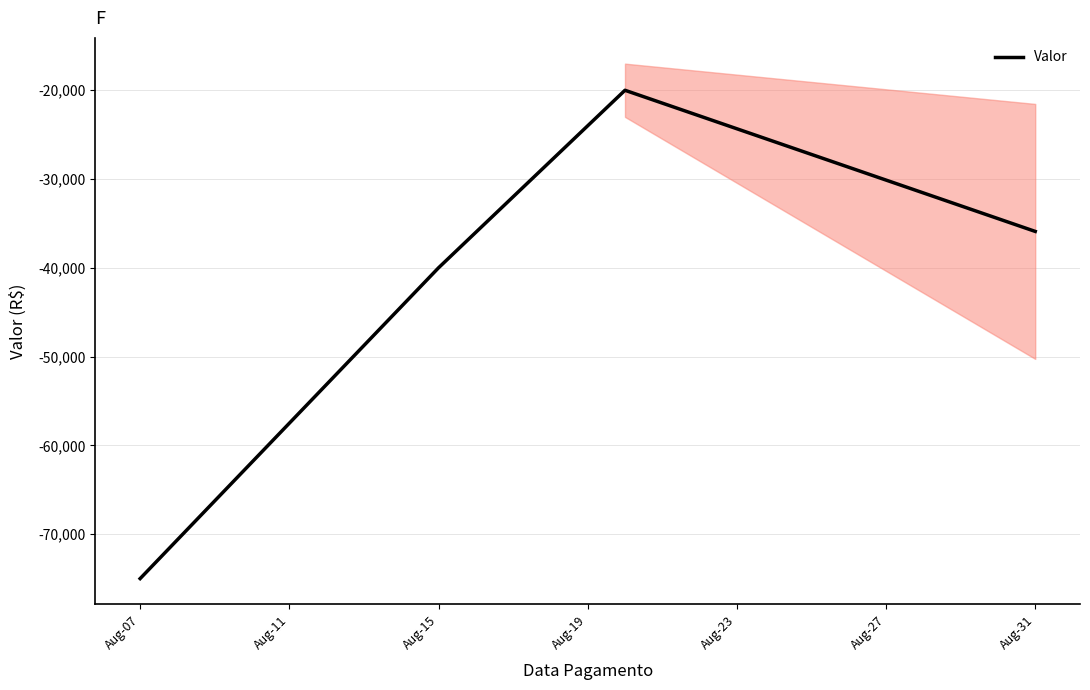

How many lines are shown in the chart?

1